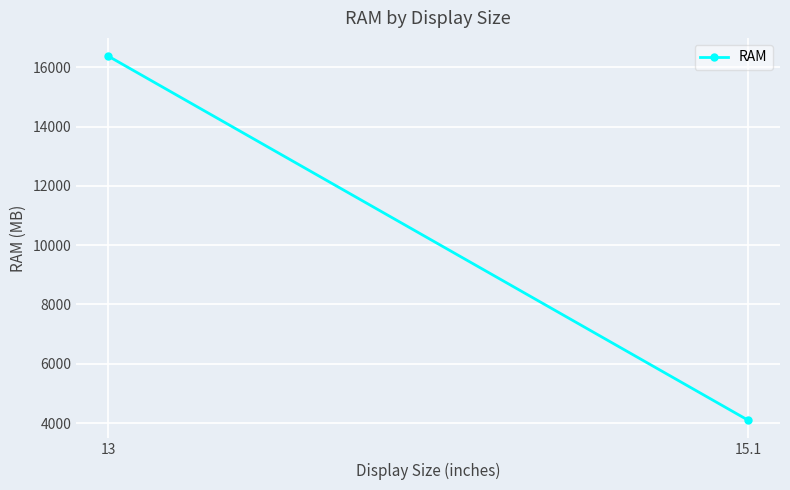

List the labels in order of value, largest first.

13, 15.1